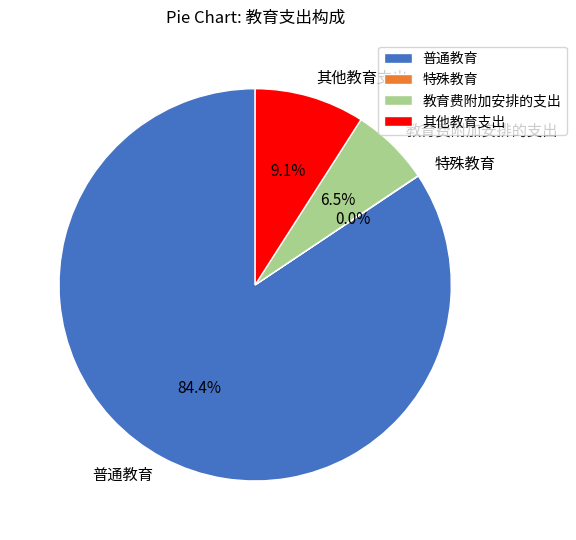

Is there a majority slice in this chart?

Yes